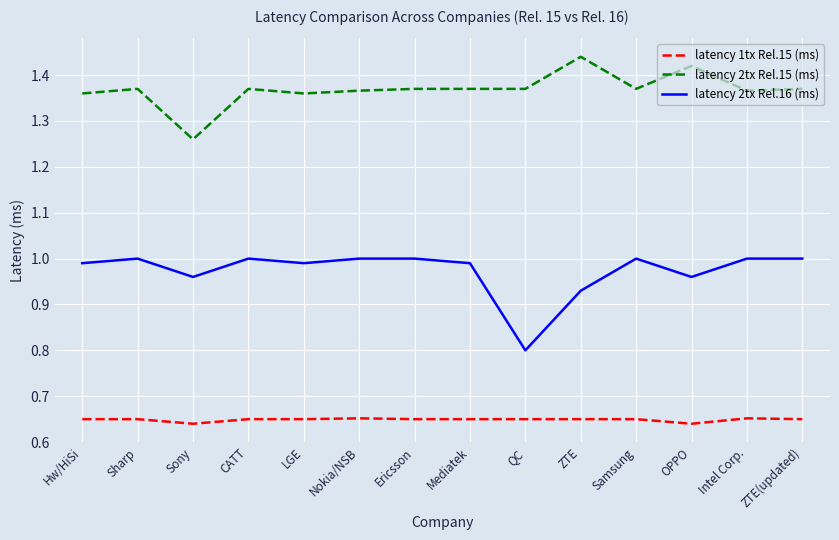

True or false: latency 1tx Rel.15 (ms) and latency 2tx Rel.16 (ms) cross at least once.

False